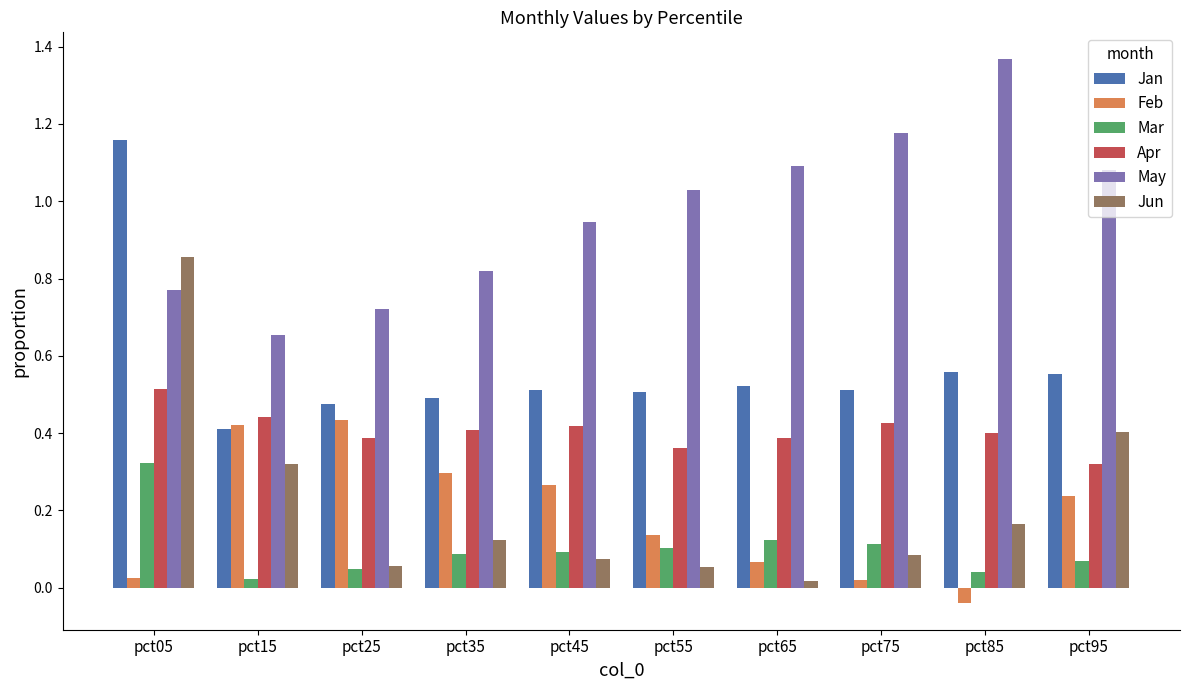

Is it true that Mar equals 0.1 at pct75?

True